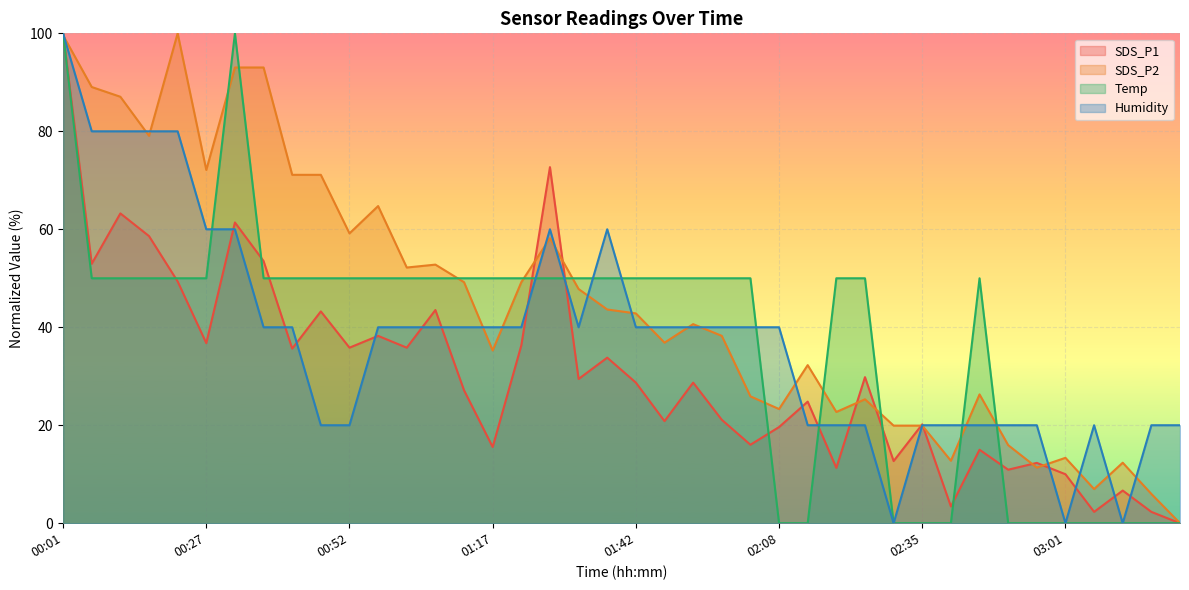

Which series ends up on top after the final intersection of SDS_P1 and Humidity?

Humidity